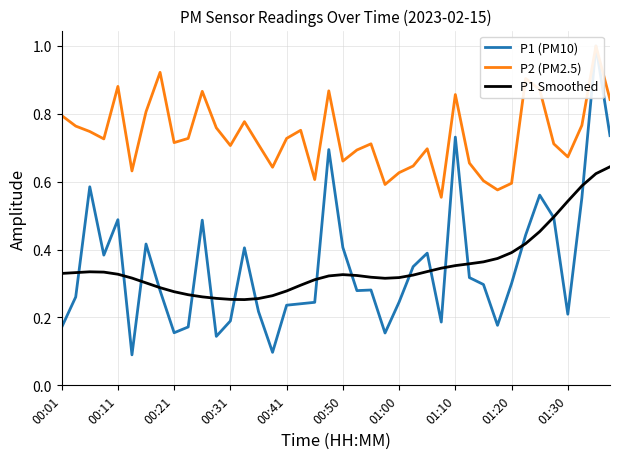

Where is the first local minimum for P1 Smoothed?

13